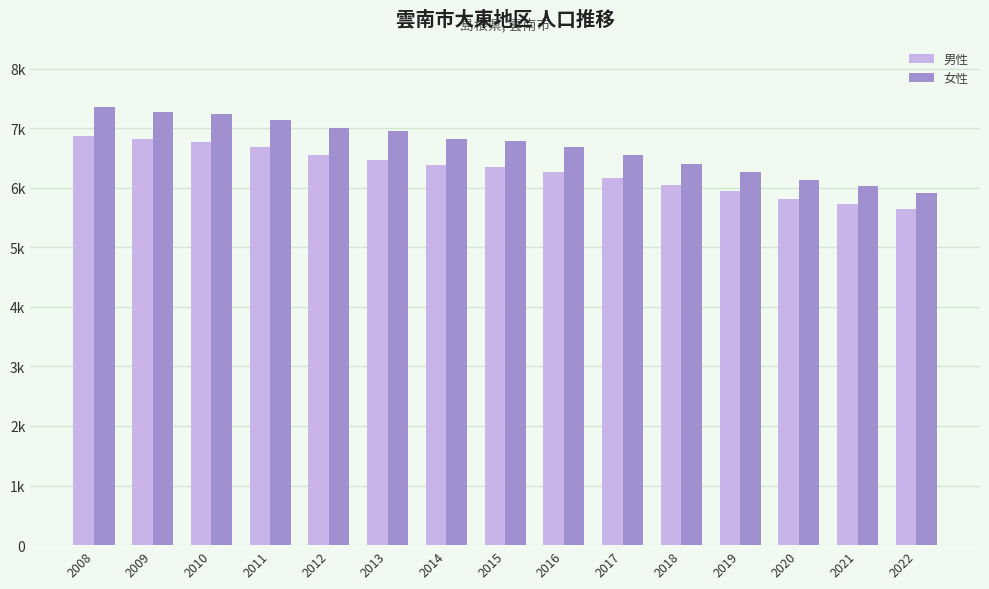

At which label is 男性 closest to 6252?

2016